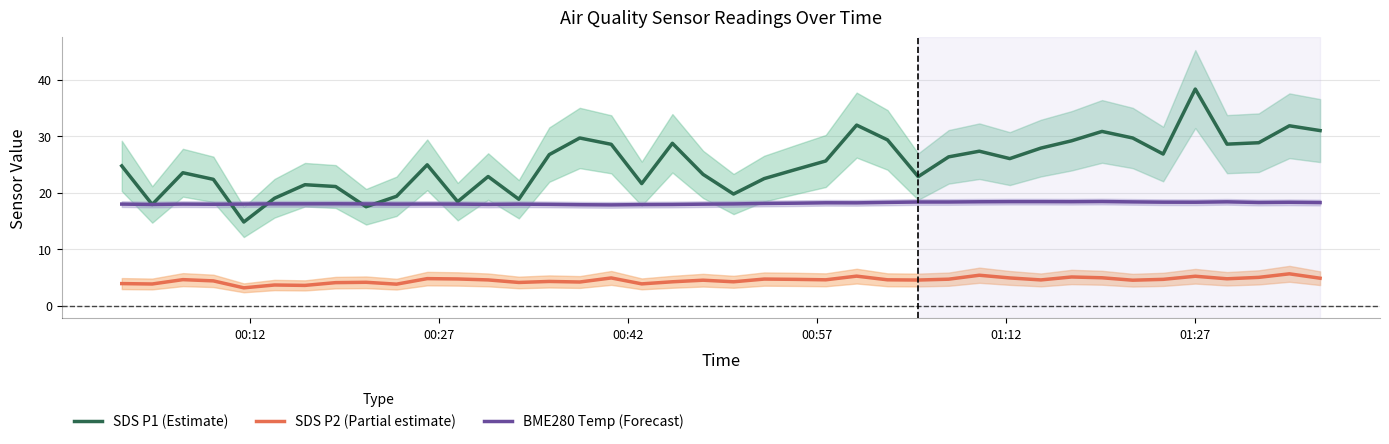

List the series in order of their overall mean, highest first.

SDS P1 (Estimate), BME280 Temp (Forecast), SDS P2 (Partial estimate)